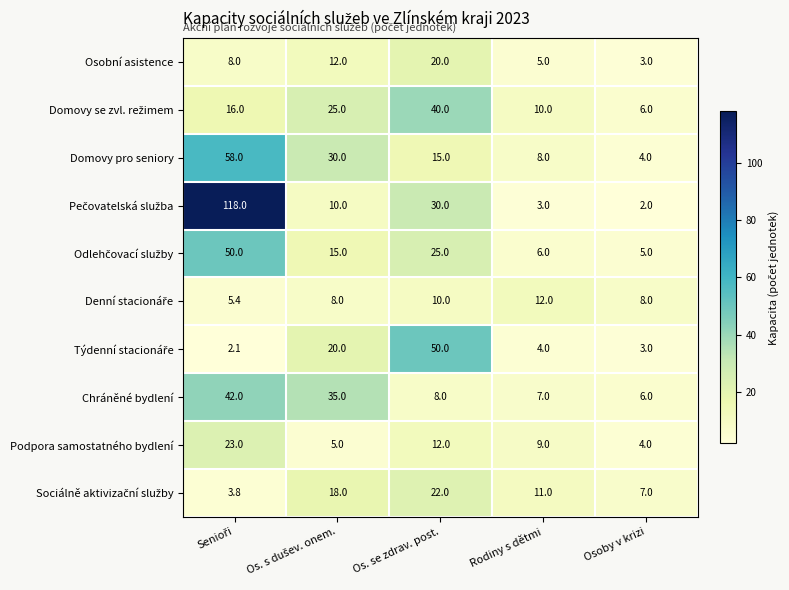

What is the total value across all series at Os. se zdrav. post.?

232.0